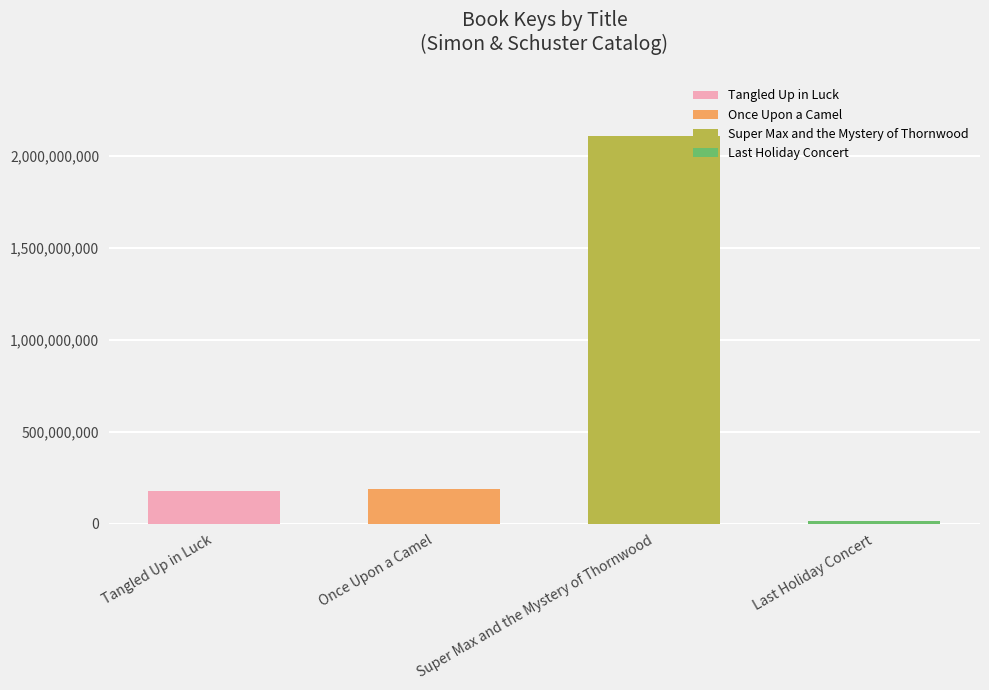

Reading left to right, list all the values displayed in this chart.

Tangled Up in Luck=179452987	Once Upon a Camel=187003424	Super Max and the Mystery of Thornwood=2105730060	Last Holiday Concert=16221482